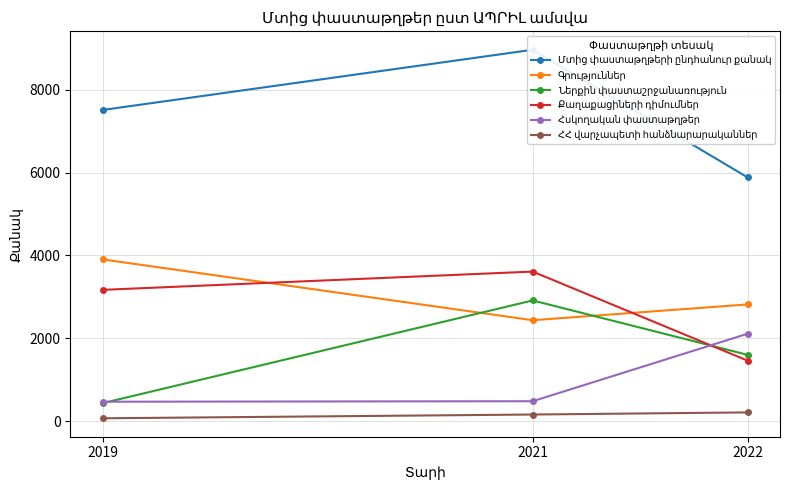

List the series in order of their peak value, lowest first.

ՀՀ վարչապետի հանձնարարականներ, Հսկողական փաստաթղթեր, Ներքին փաստաշրջանառություն, Քաղաքացիների դիմումներ, Գրություններ, Մտից փաստաթղթերի ընդհանուր քանակ